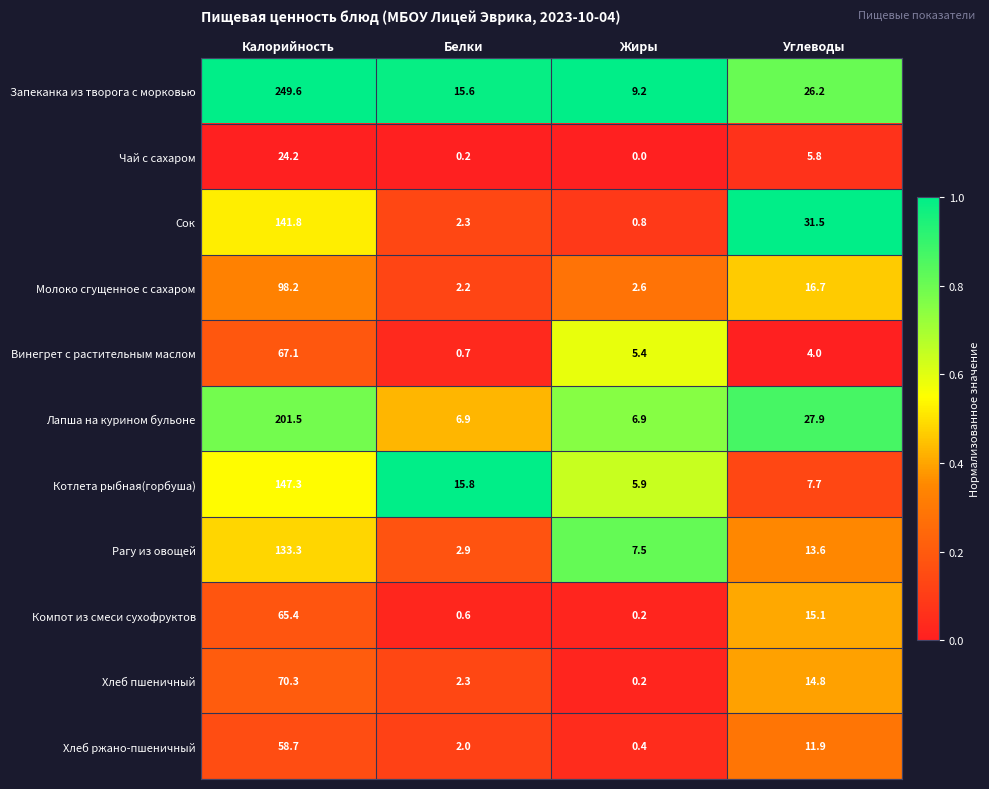

Rank the series by their maximum value, from highest to lowest.

Запеканка из творога с морковью, Лапша на курином бульоне, Котлета рыбная(горбуша), Сок, Рагу из овощей, Молоко сгущенное с сахаром, Хлеб пшеничный, Винегрет с растительным маслом, Компот из смеси сухофруктов, Хлеб ржано-пшеничный, Чай с сахаром